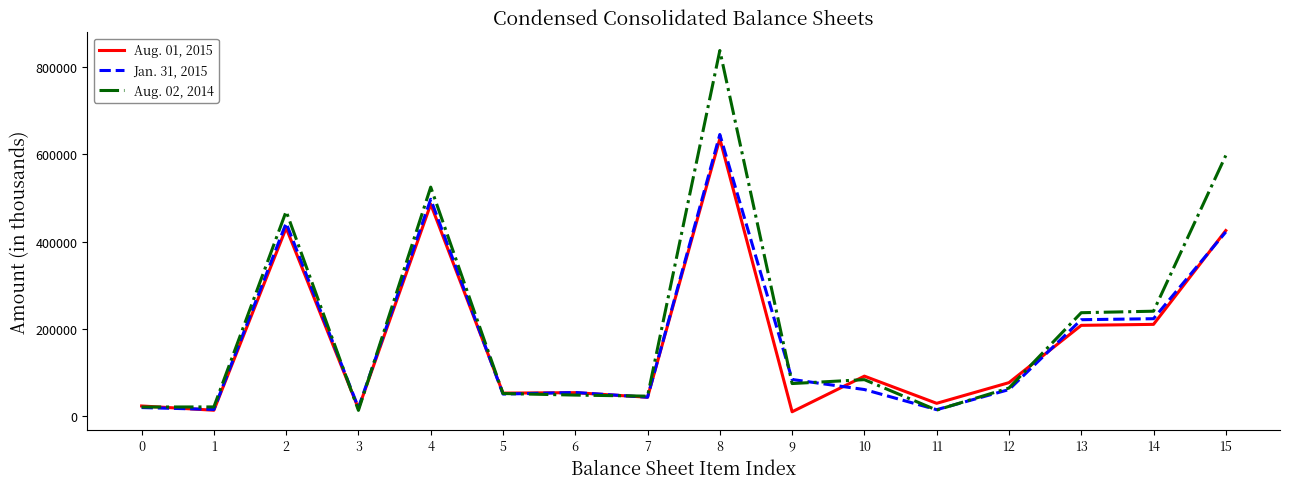

At which category is the sum across all series the highest?

8